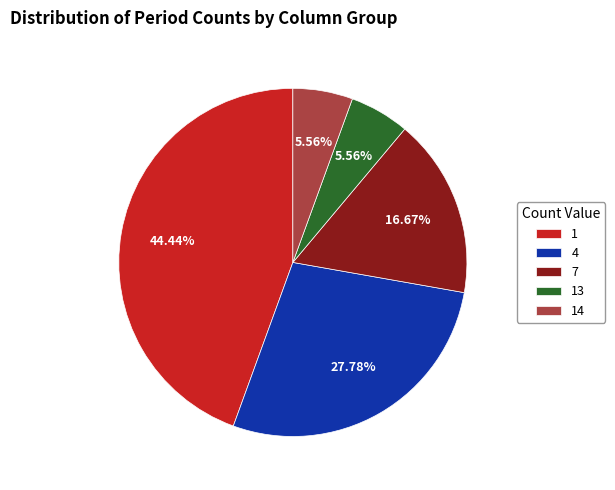

Is there a majority slice in this chart?

No